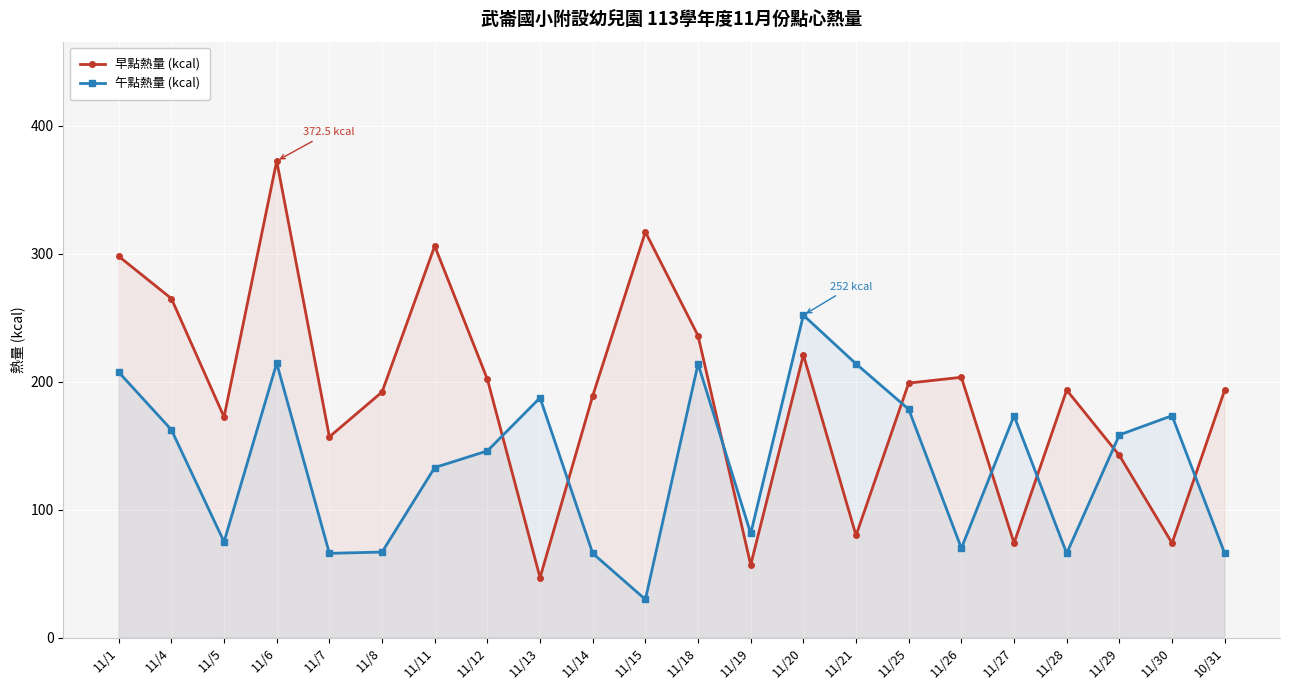

Which category has the lowest value in the 午點熱量 (kcal) series?

11/15